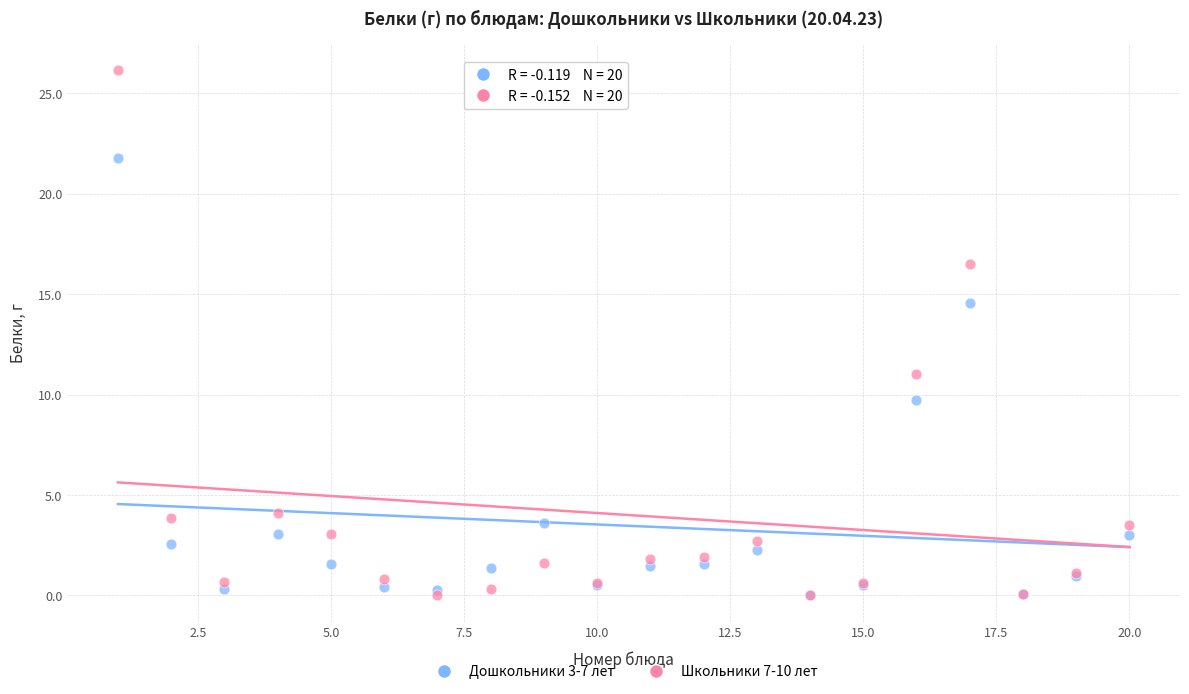

Across all series, what Y value is closest to 13?

14.6